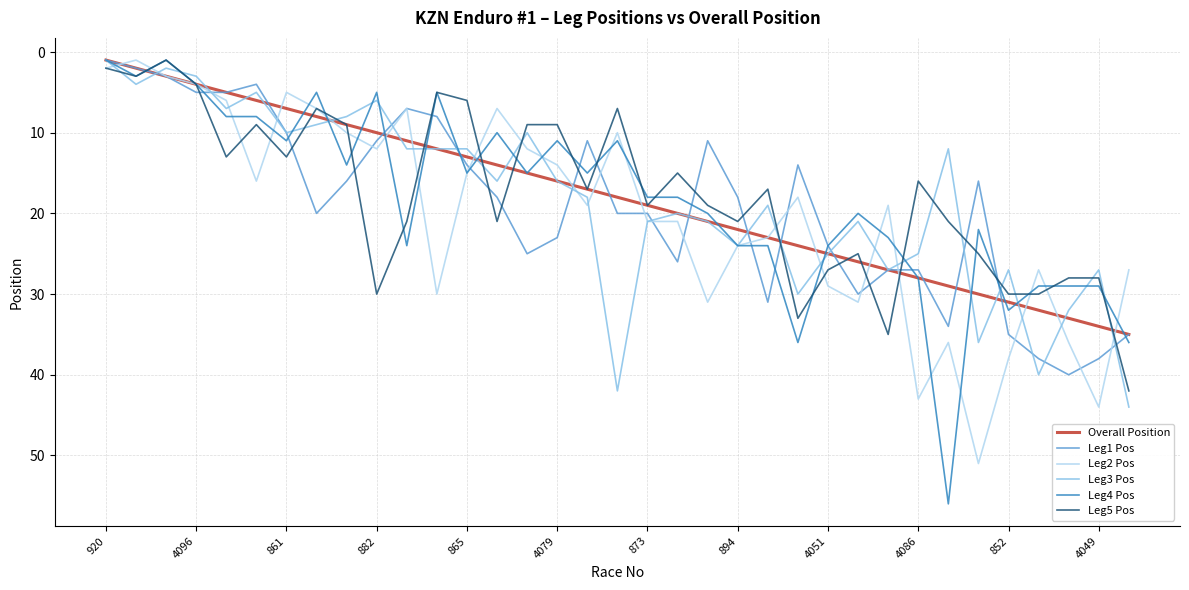

What is the sum of all Leg1 Pos values?

667